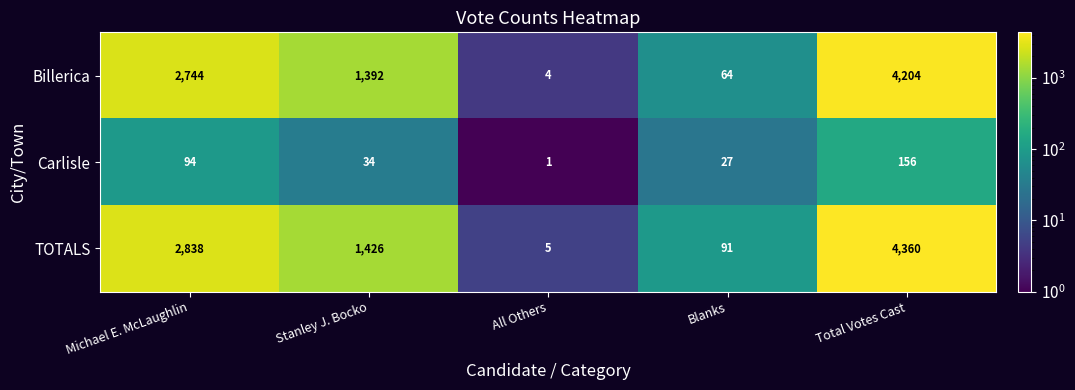

What is the sum of all Billerica values?

8408